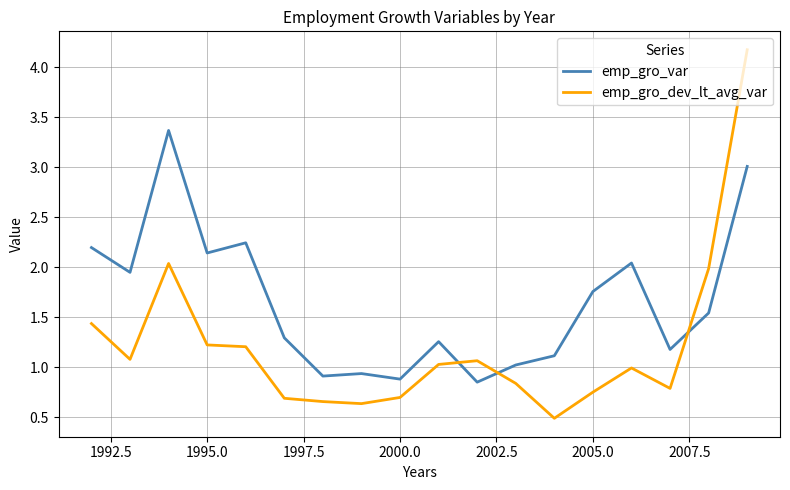

What is the highest value of the emp_gro_dev_lt_avg_var series?

4.2